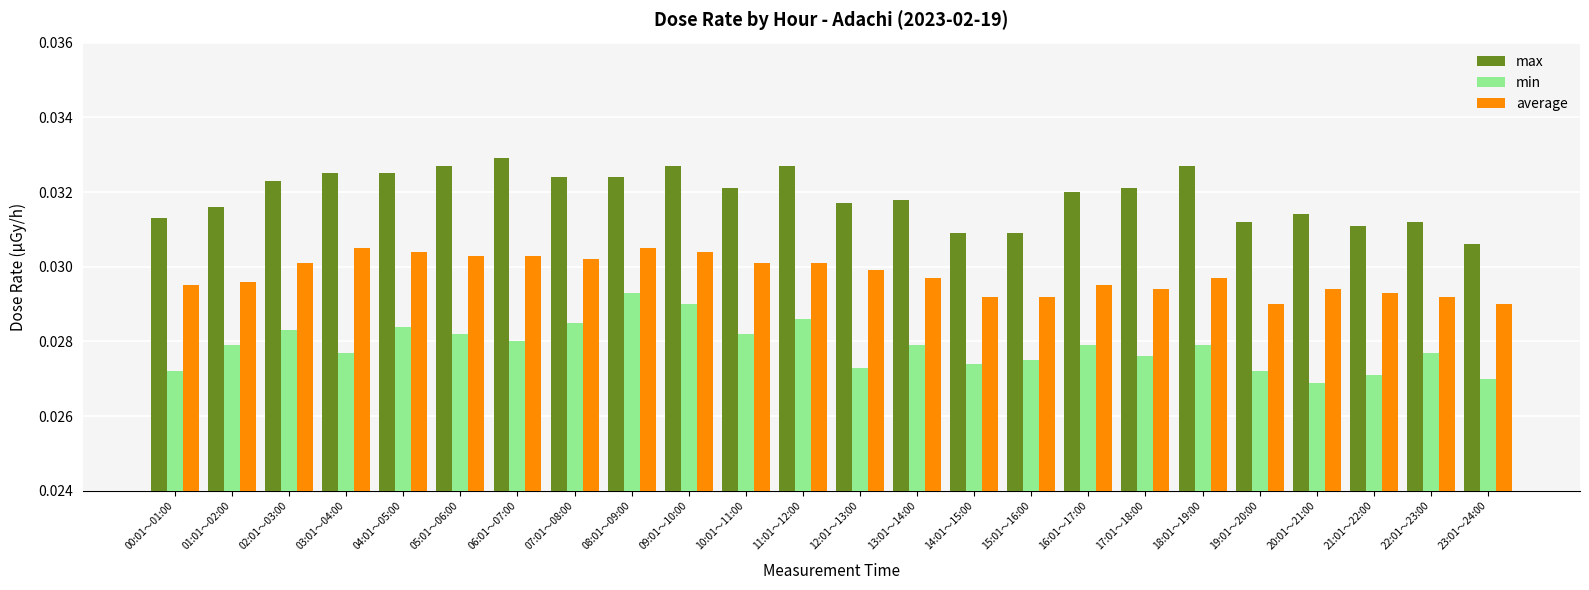

Is the value of average at 22:01～23:00 greater than the value of min at 03:01～04:00?

Yes